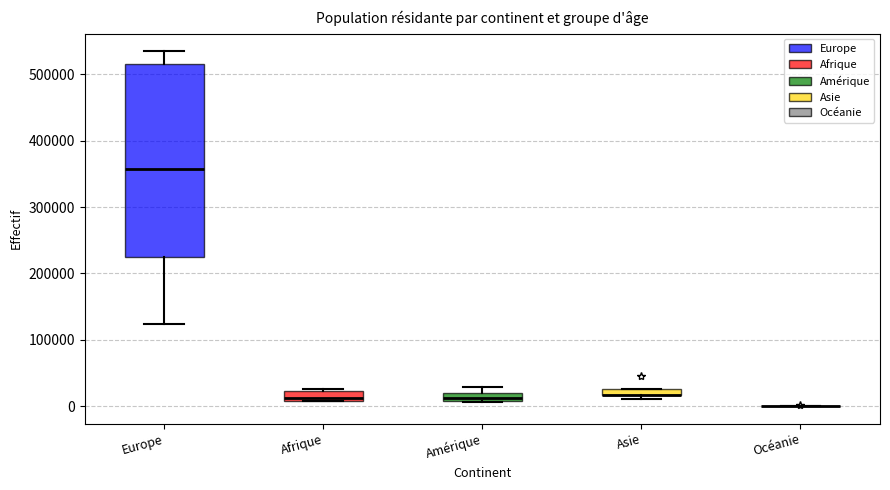

Where is the lower edge of the box for Afrique on the y-axis? The values are not printed on the chart, so give them approximately, as read against the axis.

10000